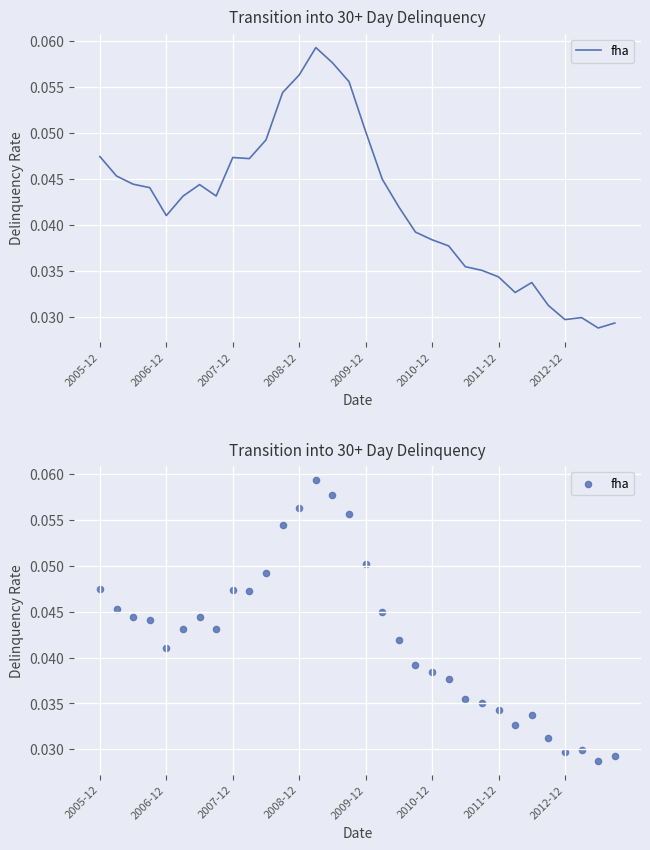

Between 23 and 19, which is larger?

19